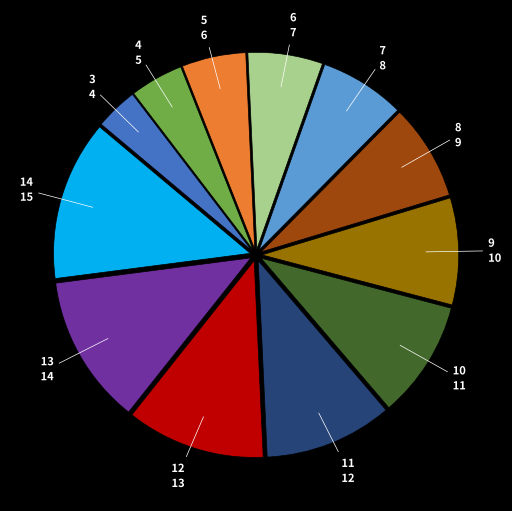

Which has a higher value, 7 or 8?

8